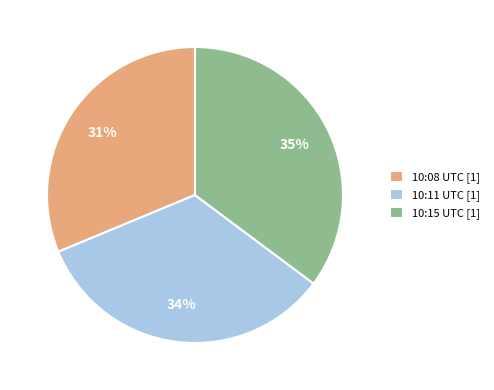

The 10:15 UTC [1] slice represents 27% of the pie. True or false?

False